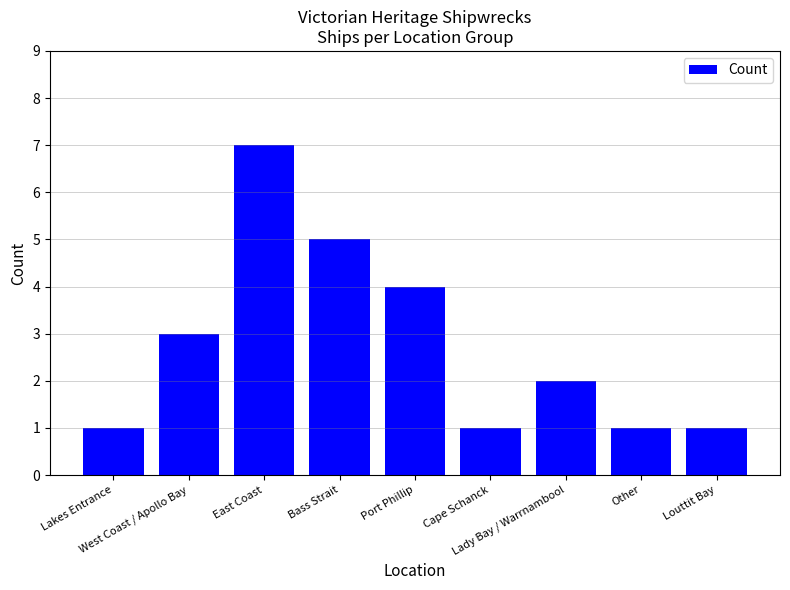

What is the difference between the maximum and second lowest values?

6